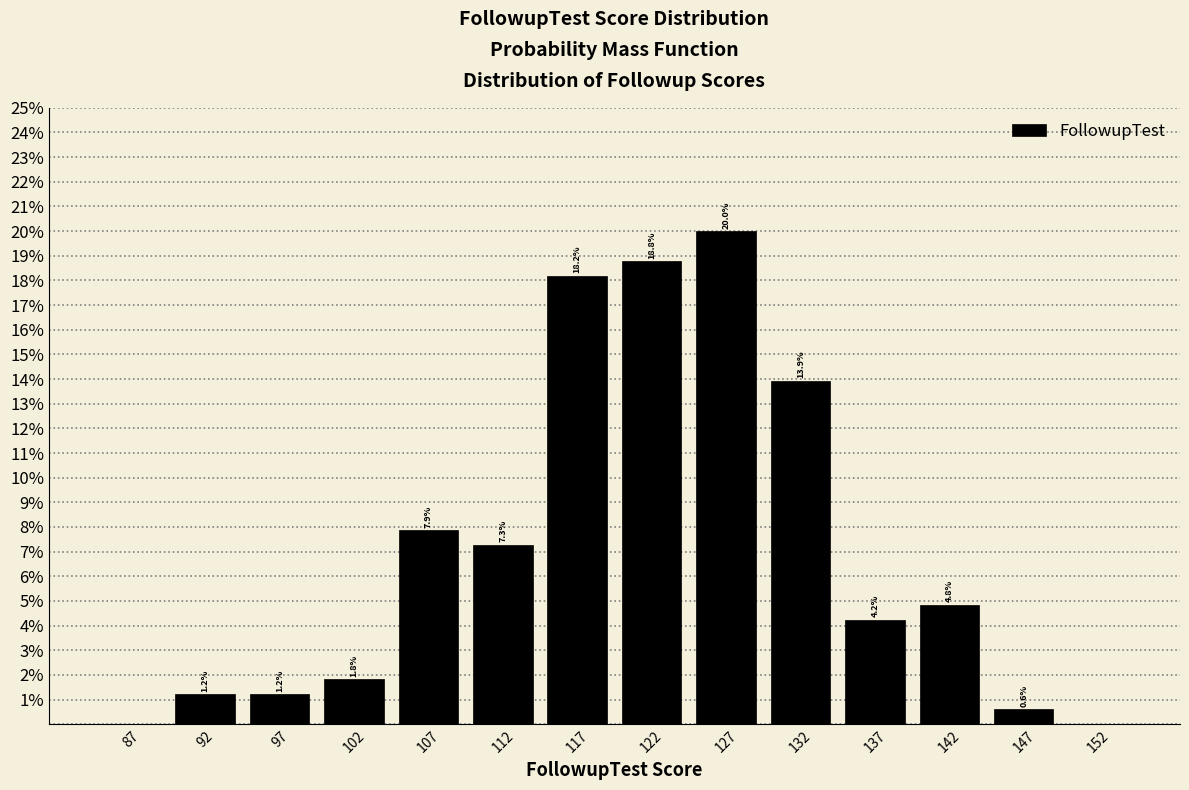

Over which range of the x-axis is the bar tallest?

125 to 130